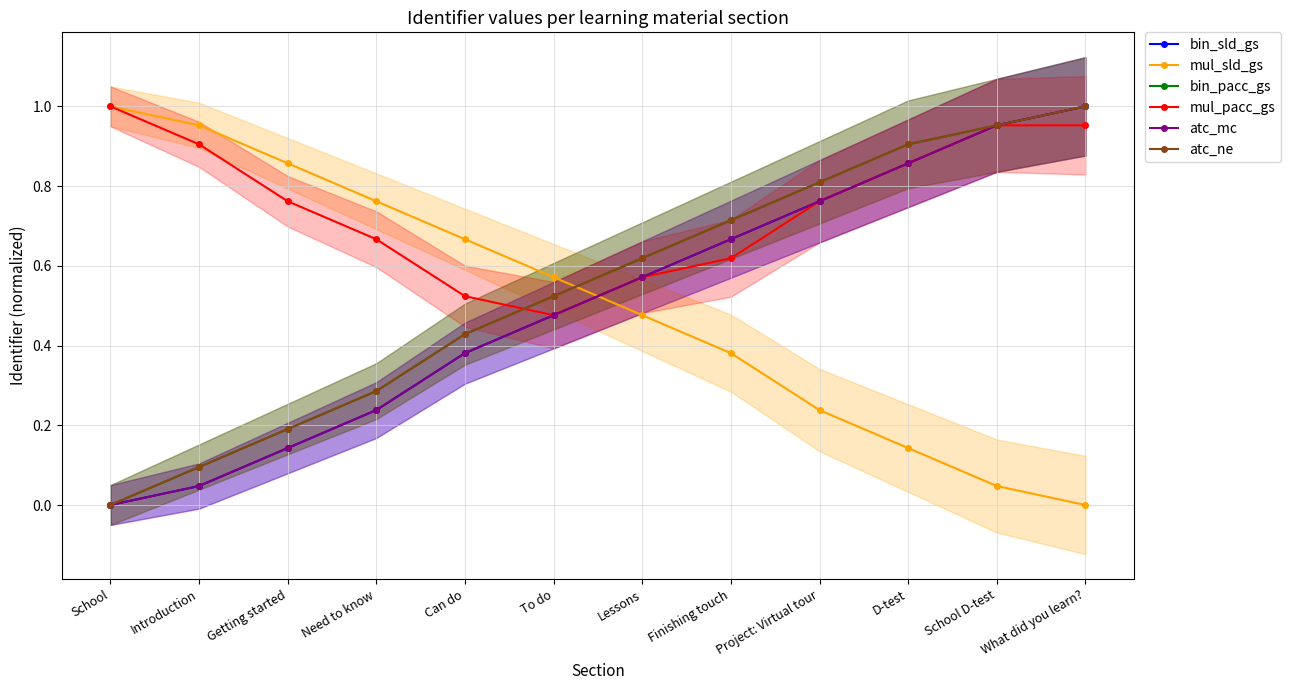

At which label is atc_mc closest to 0?

School